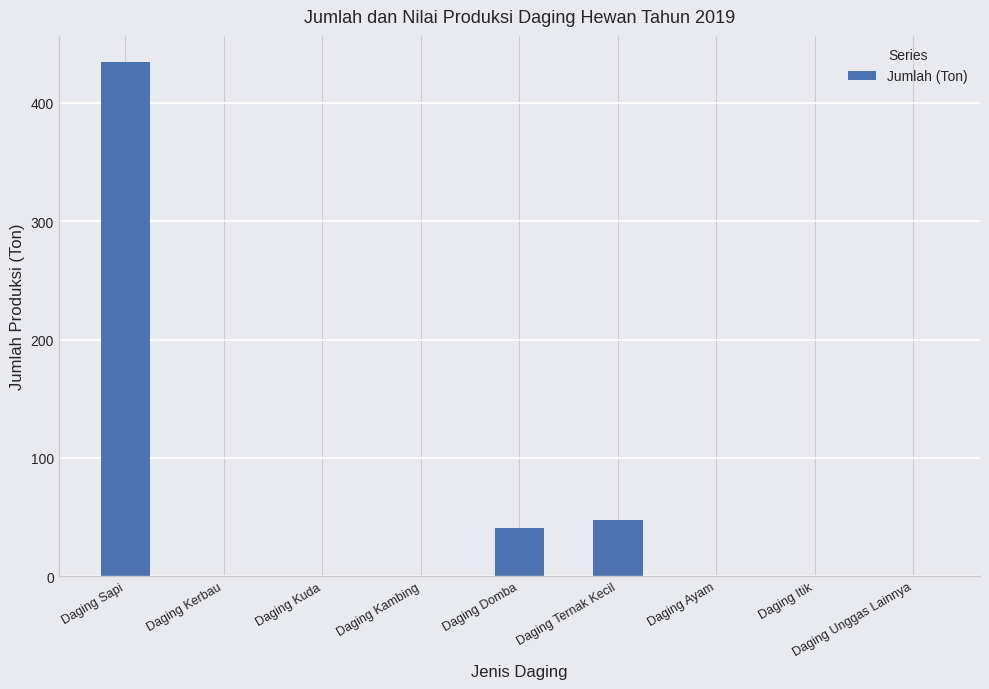

Reading left to right, extract all data points from this chart.

Daging Sapi=435.0	Daging Kerbau=0.0	Daging Kuda=0.0	Daging Kambing=0.0	Daging Domba=40.3	Daging Ternak Kecil=47.5	Daging Ayam=0.0	Daging Itik=0.0	Daging Unggas Lainnya=0.0